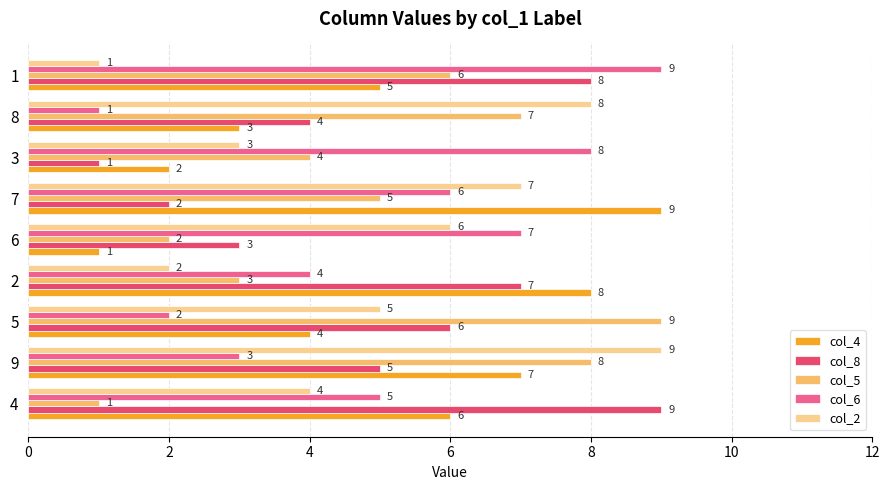

True or false: col_6 has a value of 2 at 5.

True